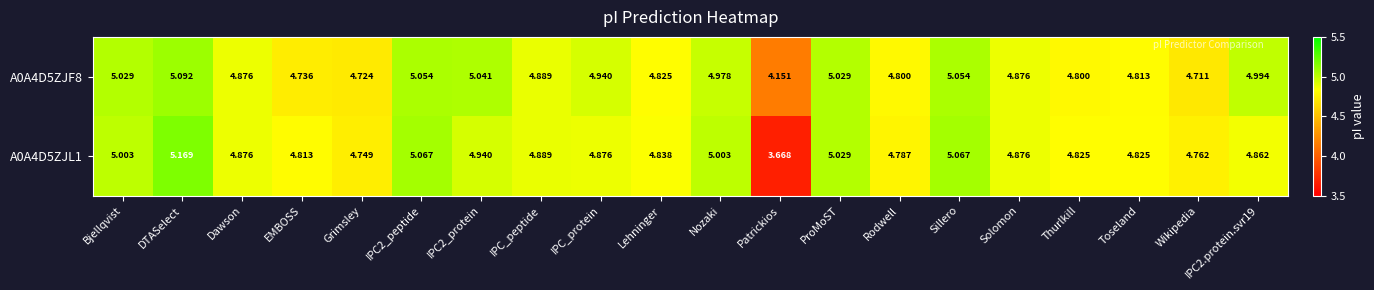

Which category has the lowest value in the A0A4D5ZJL1 series?

Patrickios